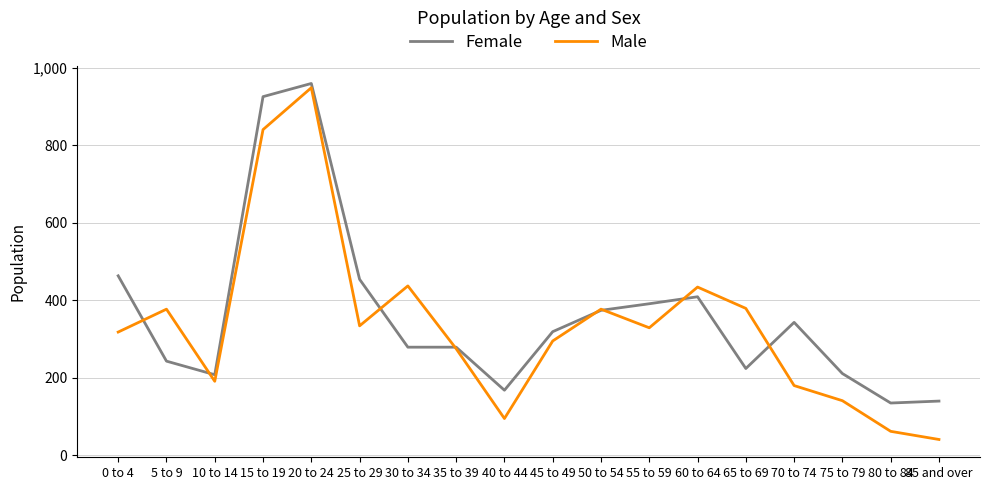

Is the value of Male at 5 to 9 greater than the value of Female at 30 to 34?

Yes